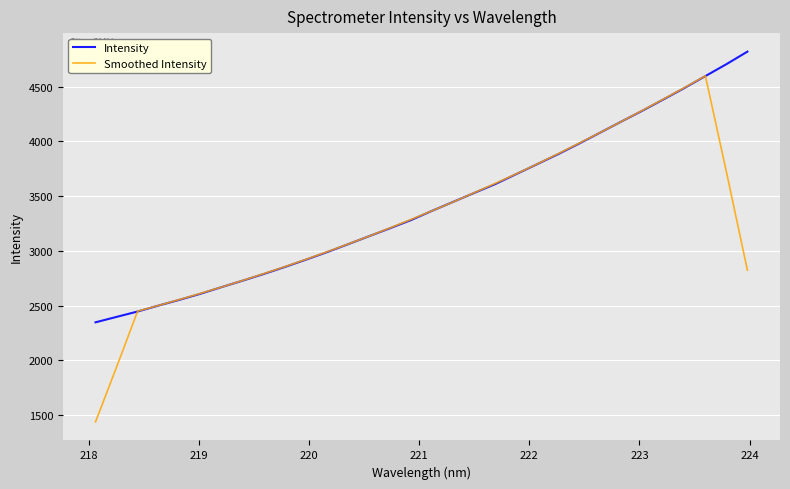

Which series has the widest spread of values?

Smoothed Intensity